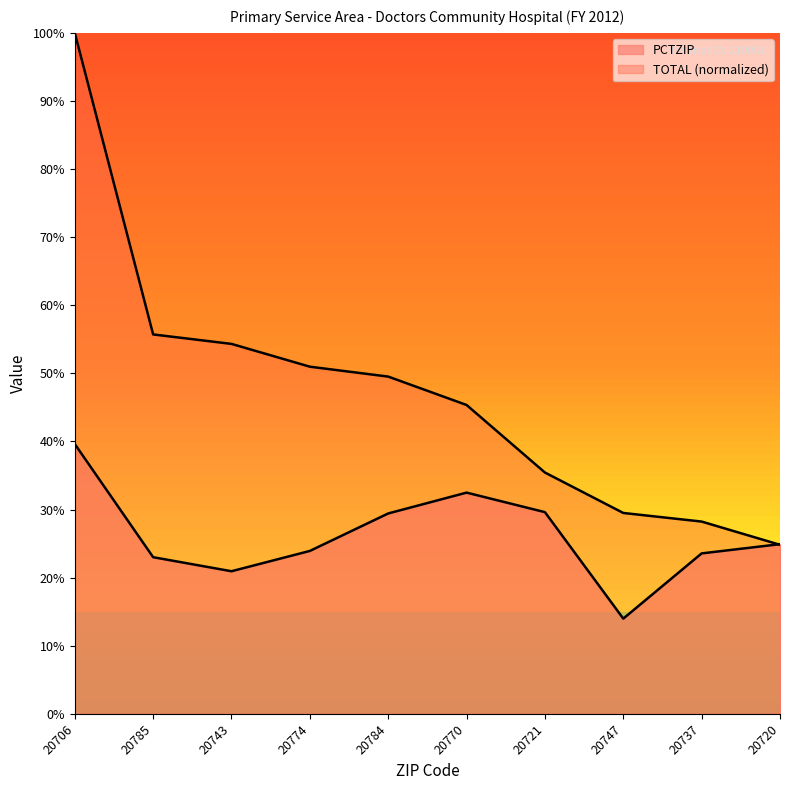

How many distinct data groups are displayed?

2